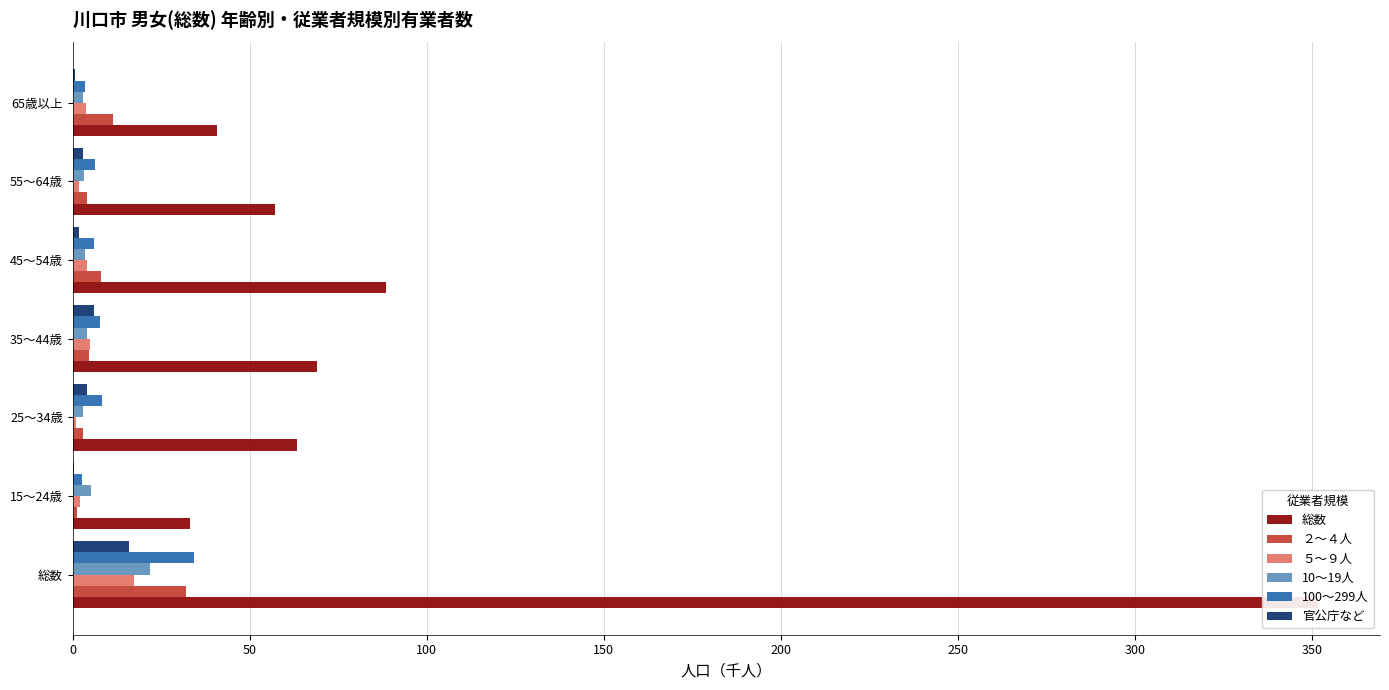

What is the highest value of the ５～９人 series?

17.4